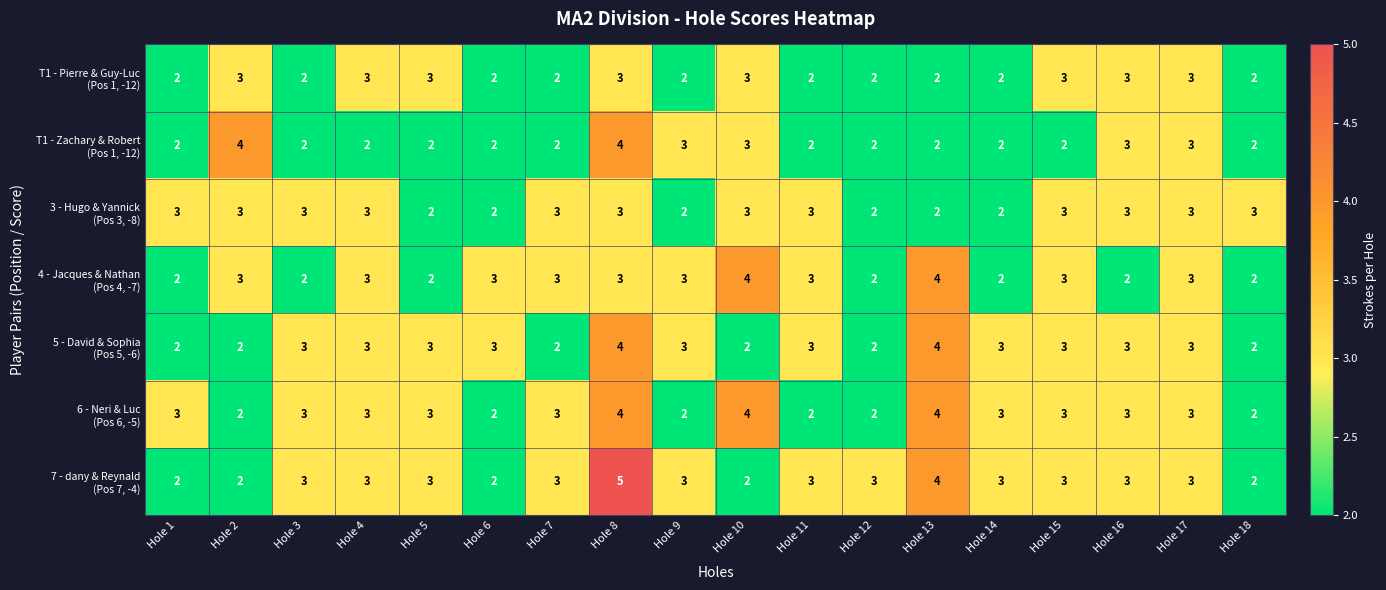

At how many categories does at least one series exceed 2?

18